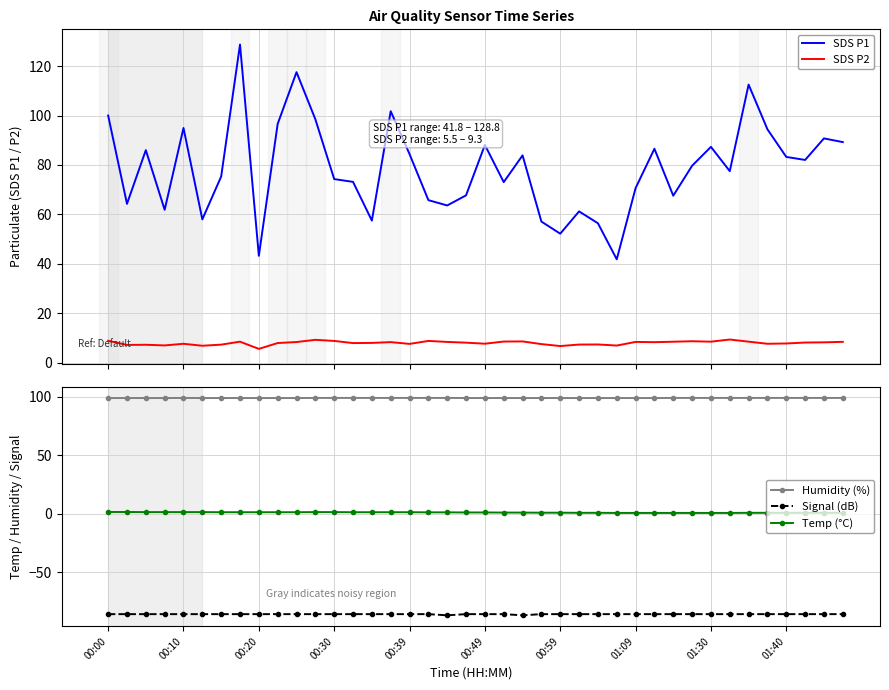

True or false: Temp (°C) has more than 1 interior local peaks.

False